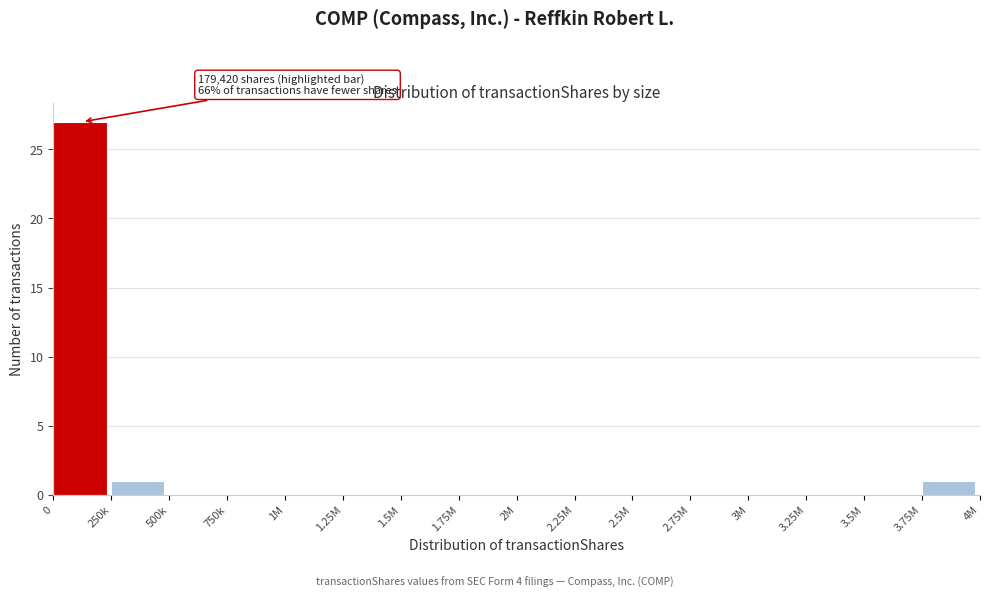

Between 1.75M and 250k, which is larger?

250k